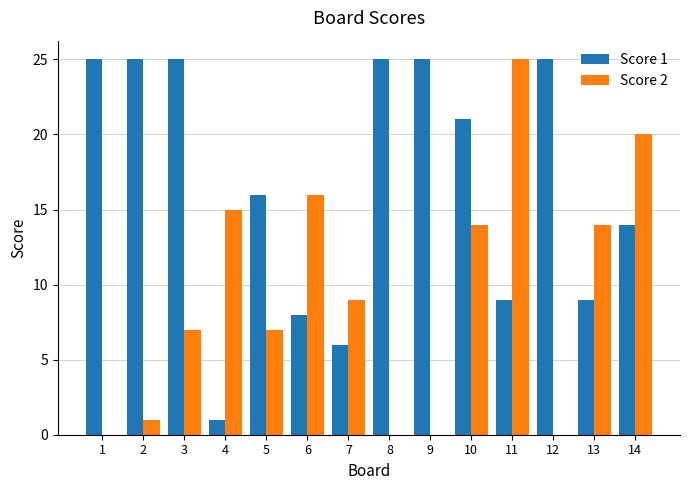

Reading left to right, transcribe all the data shown in this chart.

Score 1: 1=25	2=25	3=25	4=1	5=16	6=8	7=6	8=25	9=25	10=21	11=9	12=25	13=9	14=14
Score 2: 1=0	2=1	3=7	4=15	5=7	6=16	7=9	8=0	9=0	10=14	11=25	12=0	13=14	14=20